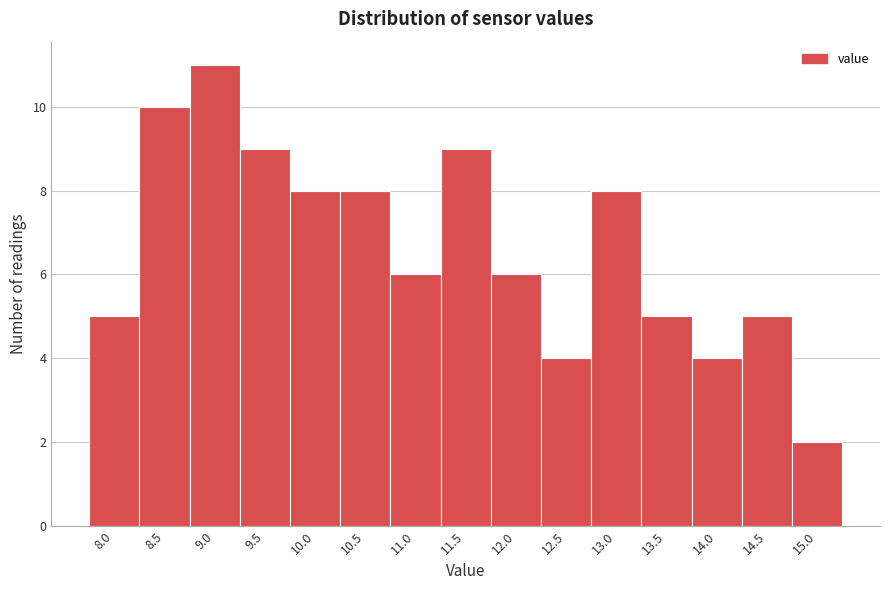

Reading right to left, extract all data points from this chart.

15.0=2	14.5=5	14.0=4	13.5=5	13.0=8	12.5=4	12.0=6	11.5=9	11.0=6	10.5=8	10.0=8	9.5=9	9.0=11	8.5=10	8.0=5